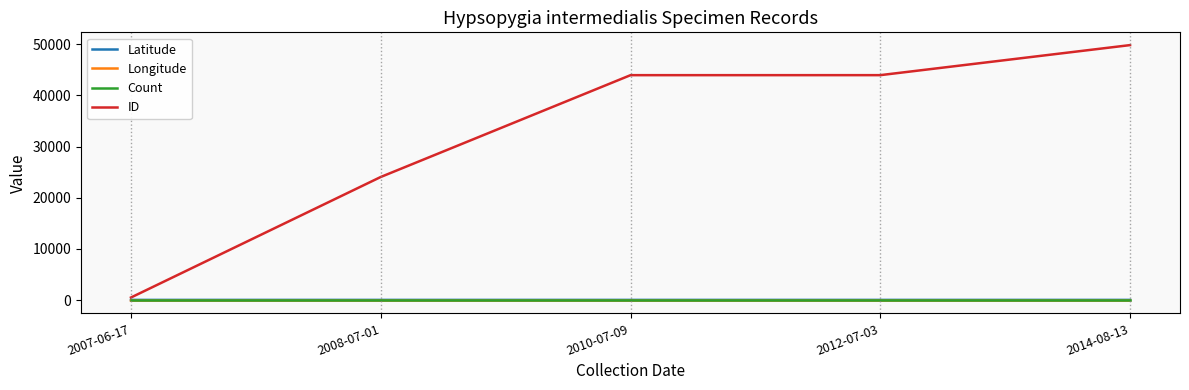

Which series has the widest spread of values?

ID